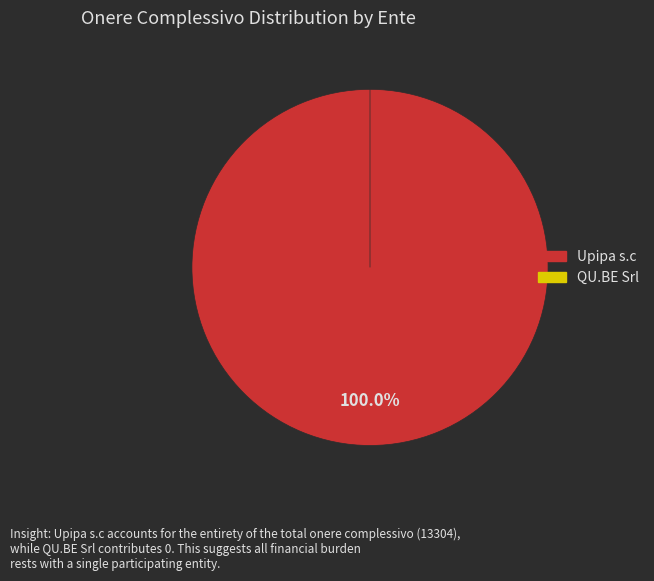

Which category has the biggest portion of the pie?

Upipa s.c